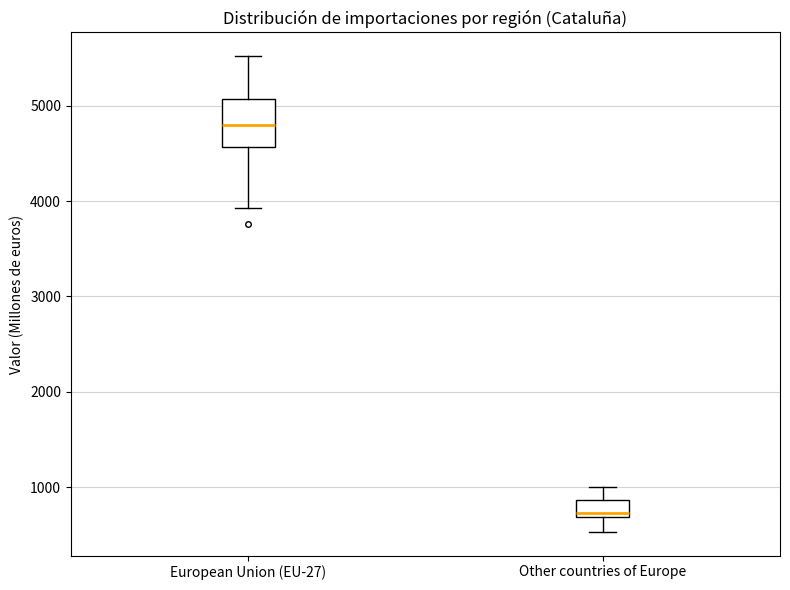

Which box has the highest median line?

European Union (EU-27)